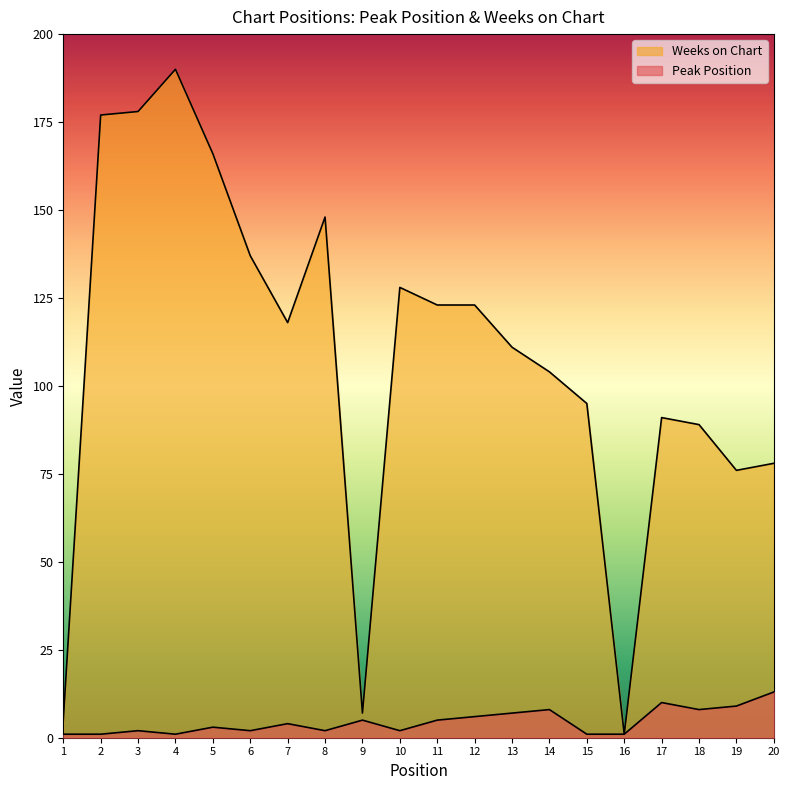

Reading left to right, list all the values displayed in this chart.

Peak Position: 1	1	2	1	3	2	4	2	5	2	5	6	7	8	1	1	10	8	9	13
Weeks on Chart: 5	177	178	190	166	137	118	148	7	128	123	123	111	104	95	1	91	89	76	78